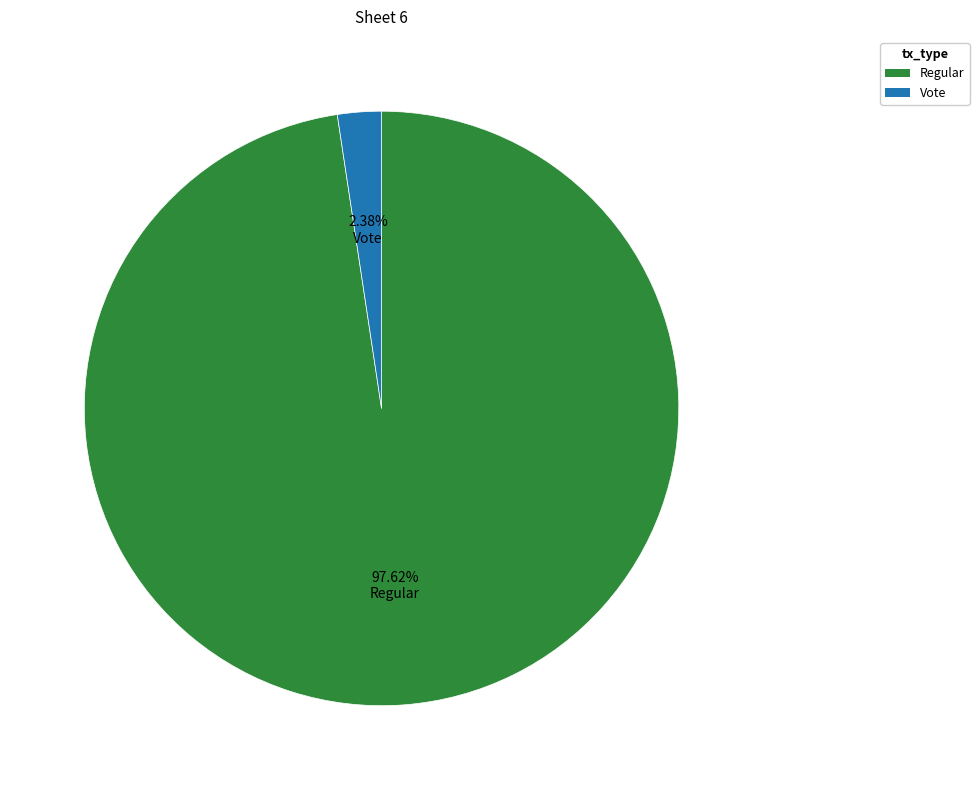

Between Vote and Regular, which is larger?

Regular